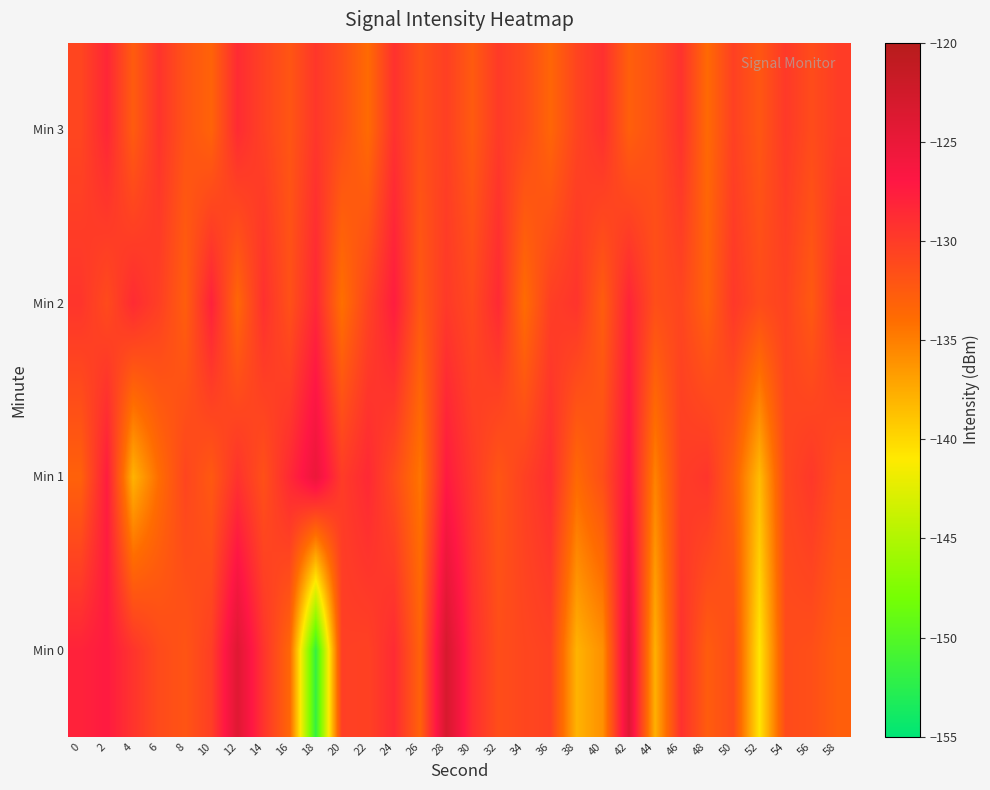

How many categories are shown in the chart?

30